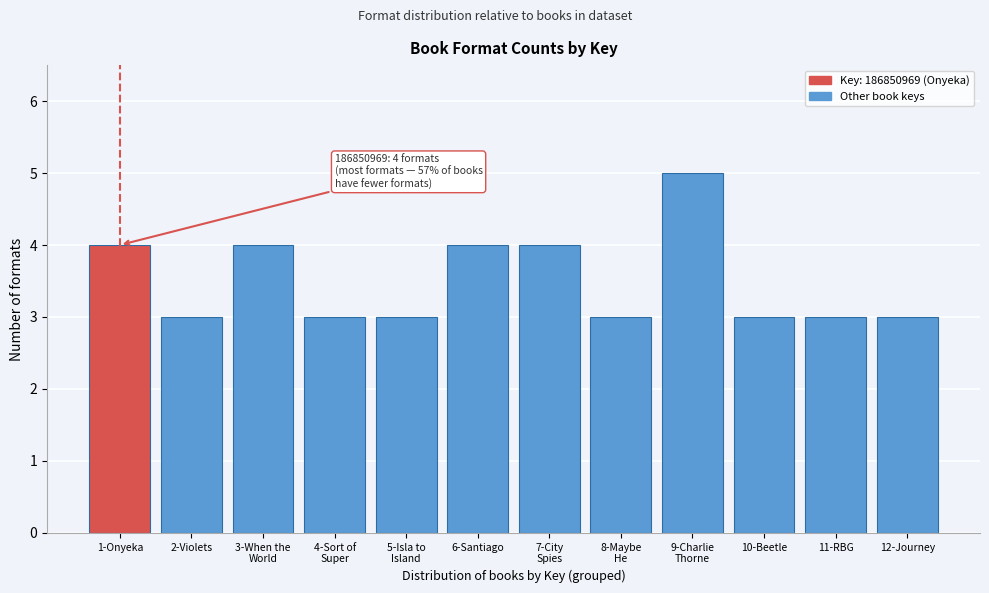

Reading left to right, extract all data points from this chart.

4	3	4	3	3	4	4	3	5	3	3	3